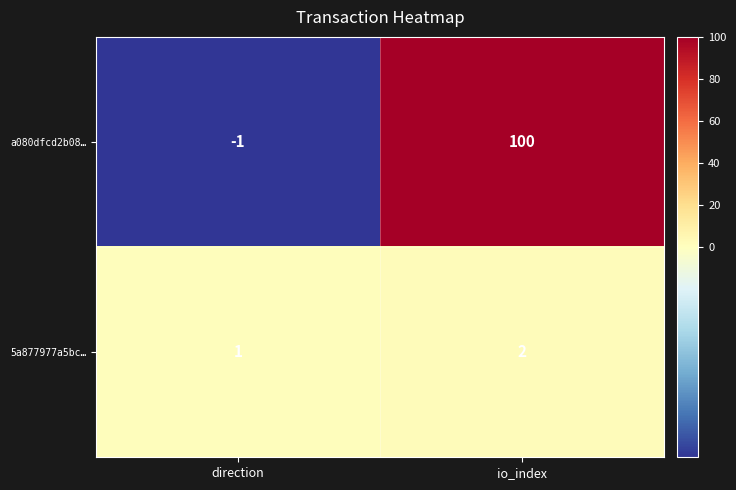

Is it true that 5a877977a5bc… equals 0 at direction?

False